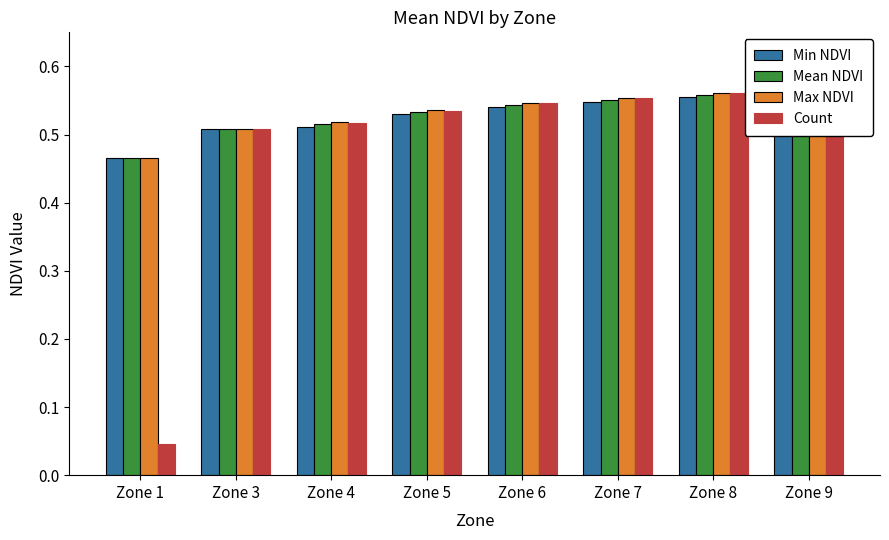

Is it true that Max NDVI equals 0.5 at Zone 1?

True